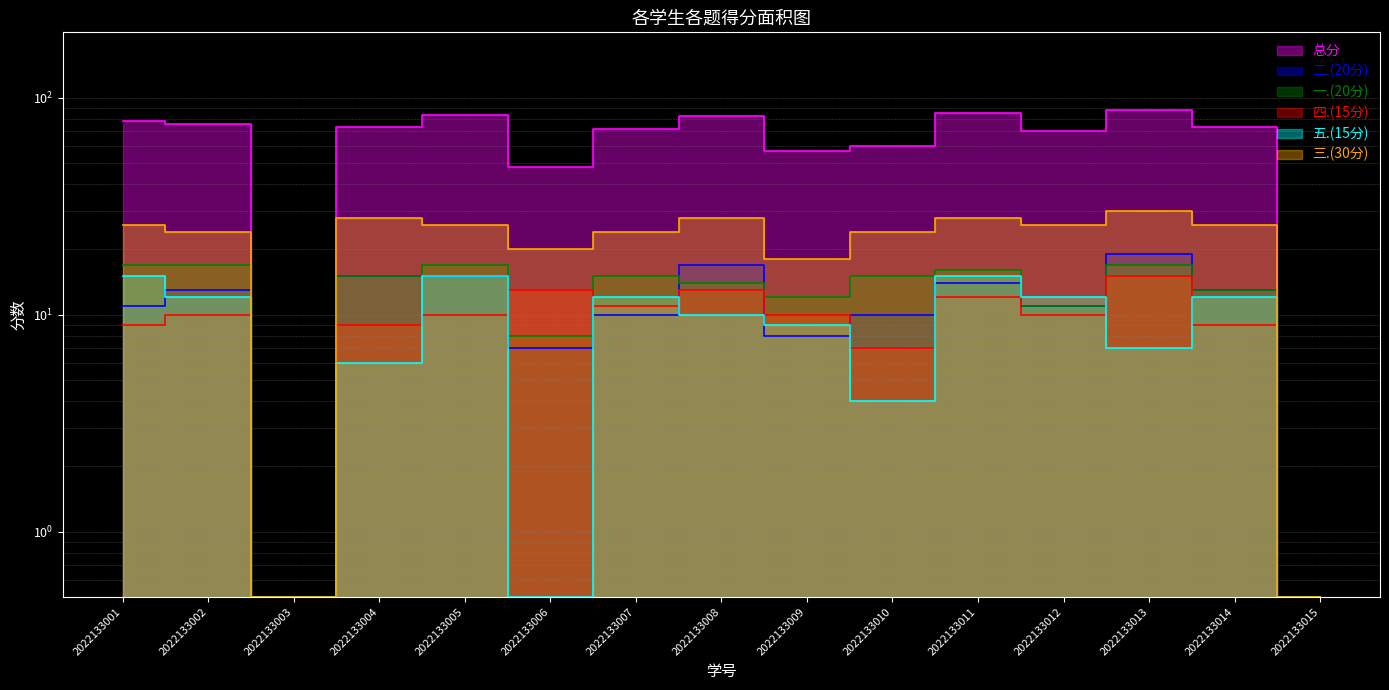

In 四.(15分), how many points are higher than both neighbors (excluding endpoints)?

5